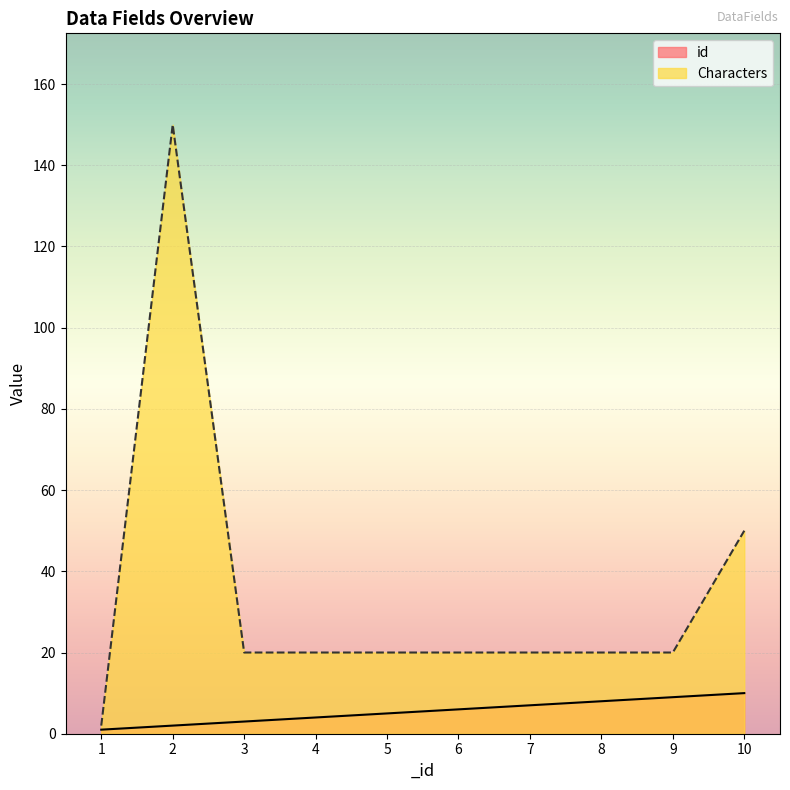

Is it true that id equals 17 at 10?

False